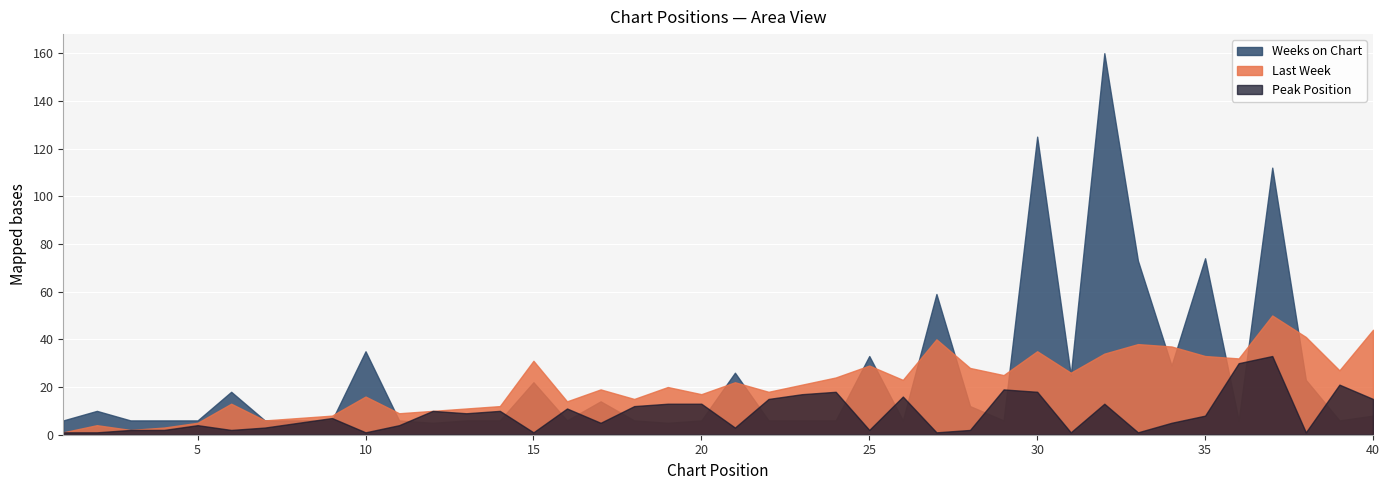

At how many categories does at least one series exceed 151?

1